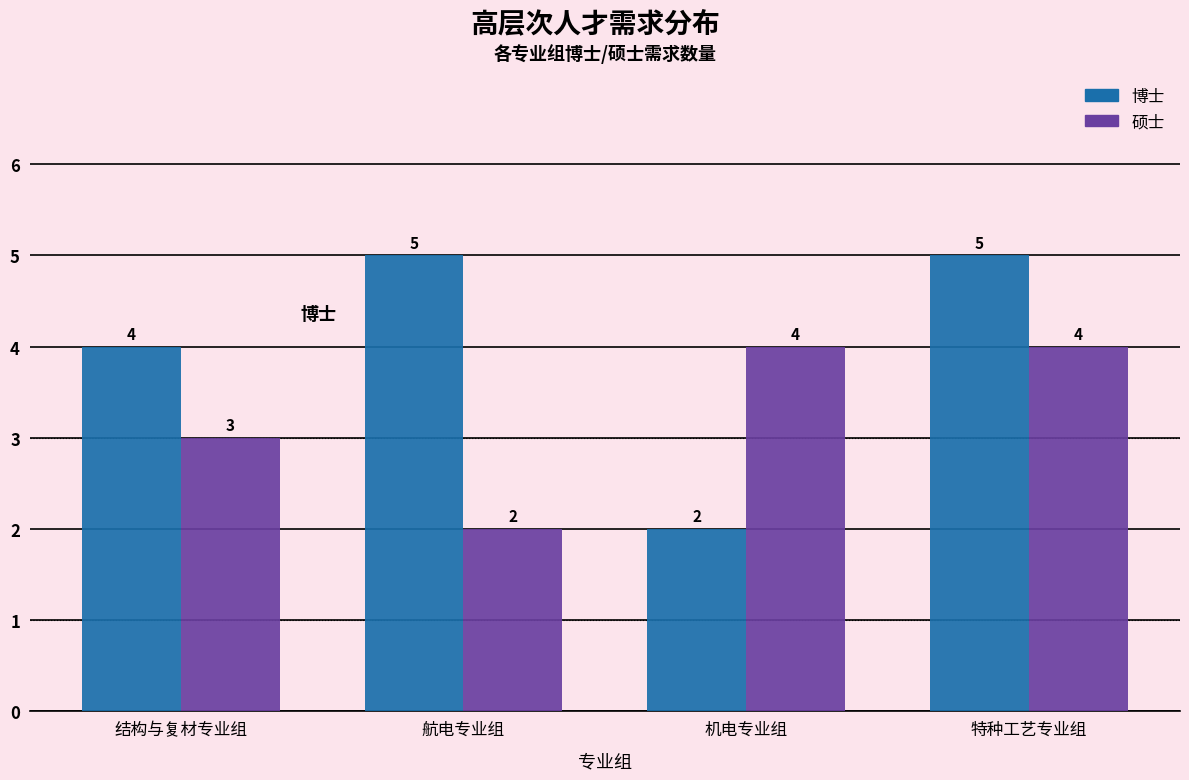

Reading left to right, list all the values displayed in this chart.

博士: 结构与复材专业组=4	航电专业组=5	机电专业组=2	特种工艺专业组=5
硕士: 结构与复材专业组=3	航电专业组=2	机电专业组=4	特种工艺专业组=4